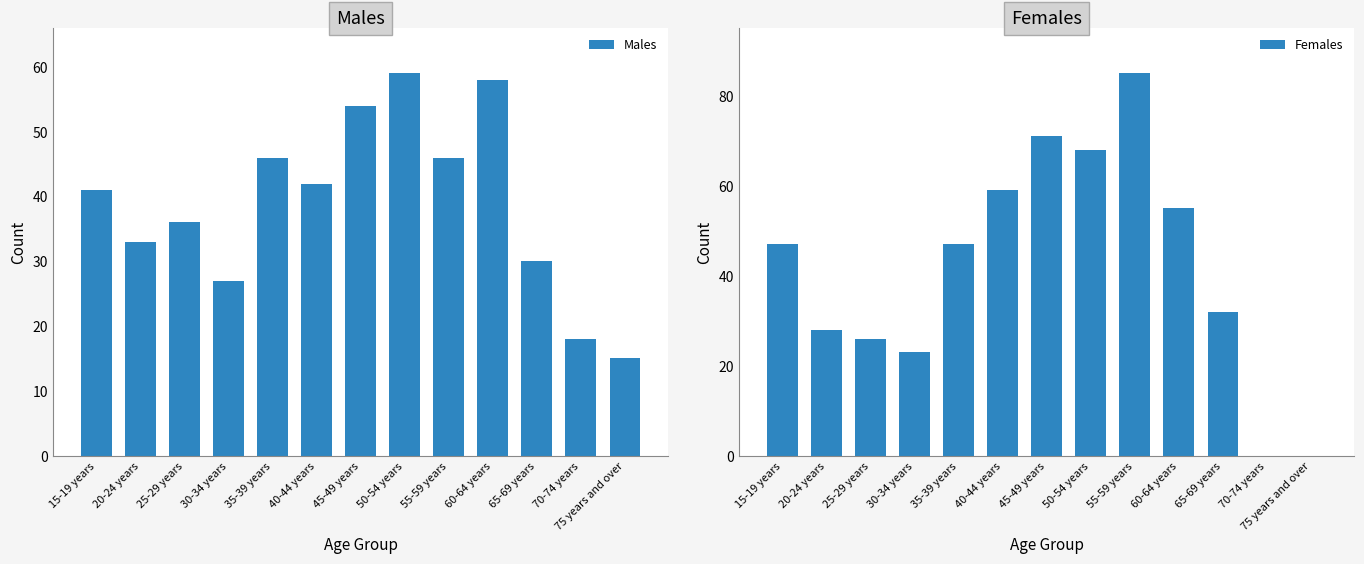

Which series has the largest total across all categories?

Females